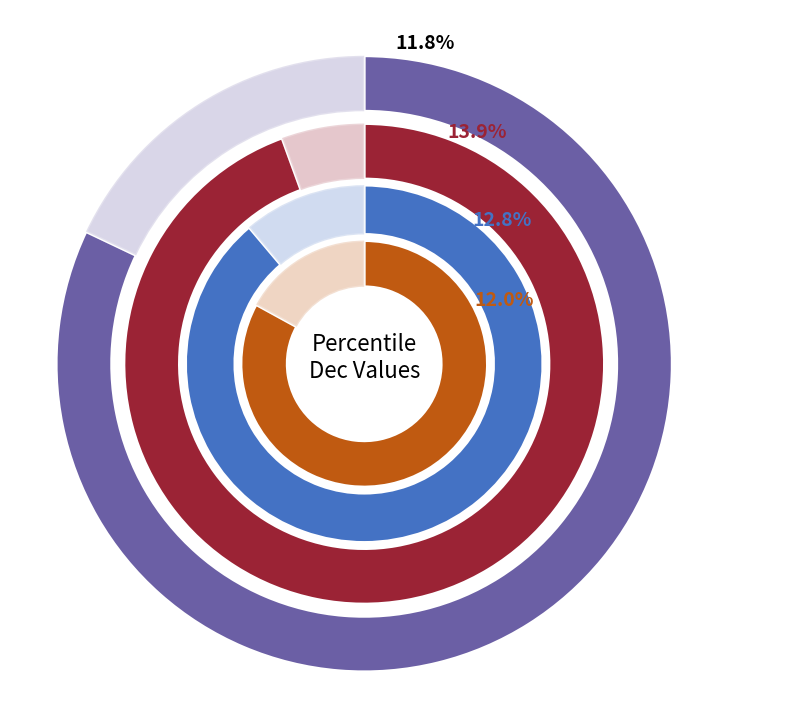

What is the largest slice in the pie chart?

pct95